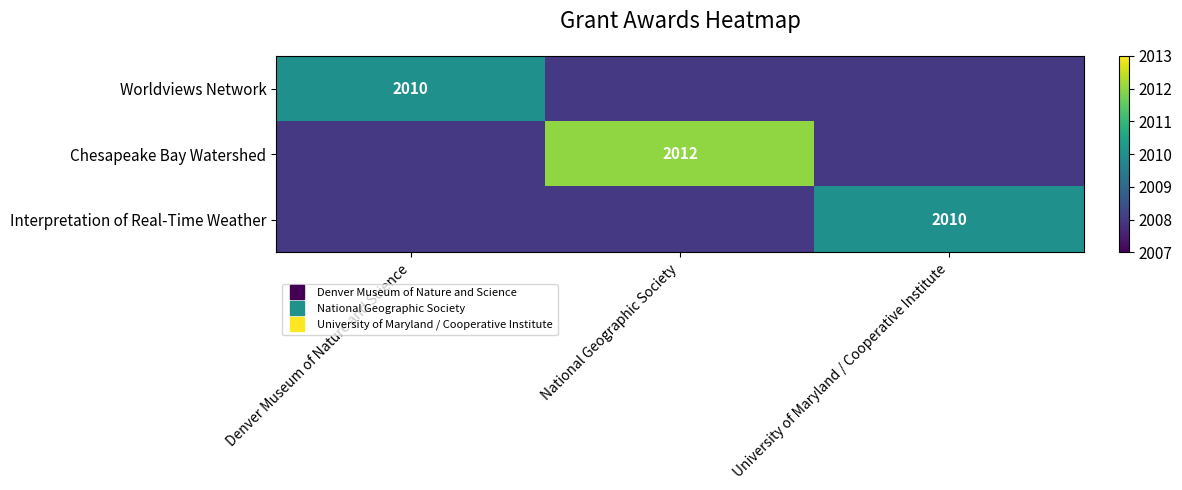

At University of Maryland / Cooperative Institute, list the series in order from smallest to largest.

Worldviews Network, Chesapeake Bay Watershed, Interpretation of Real-Time Weather